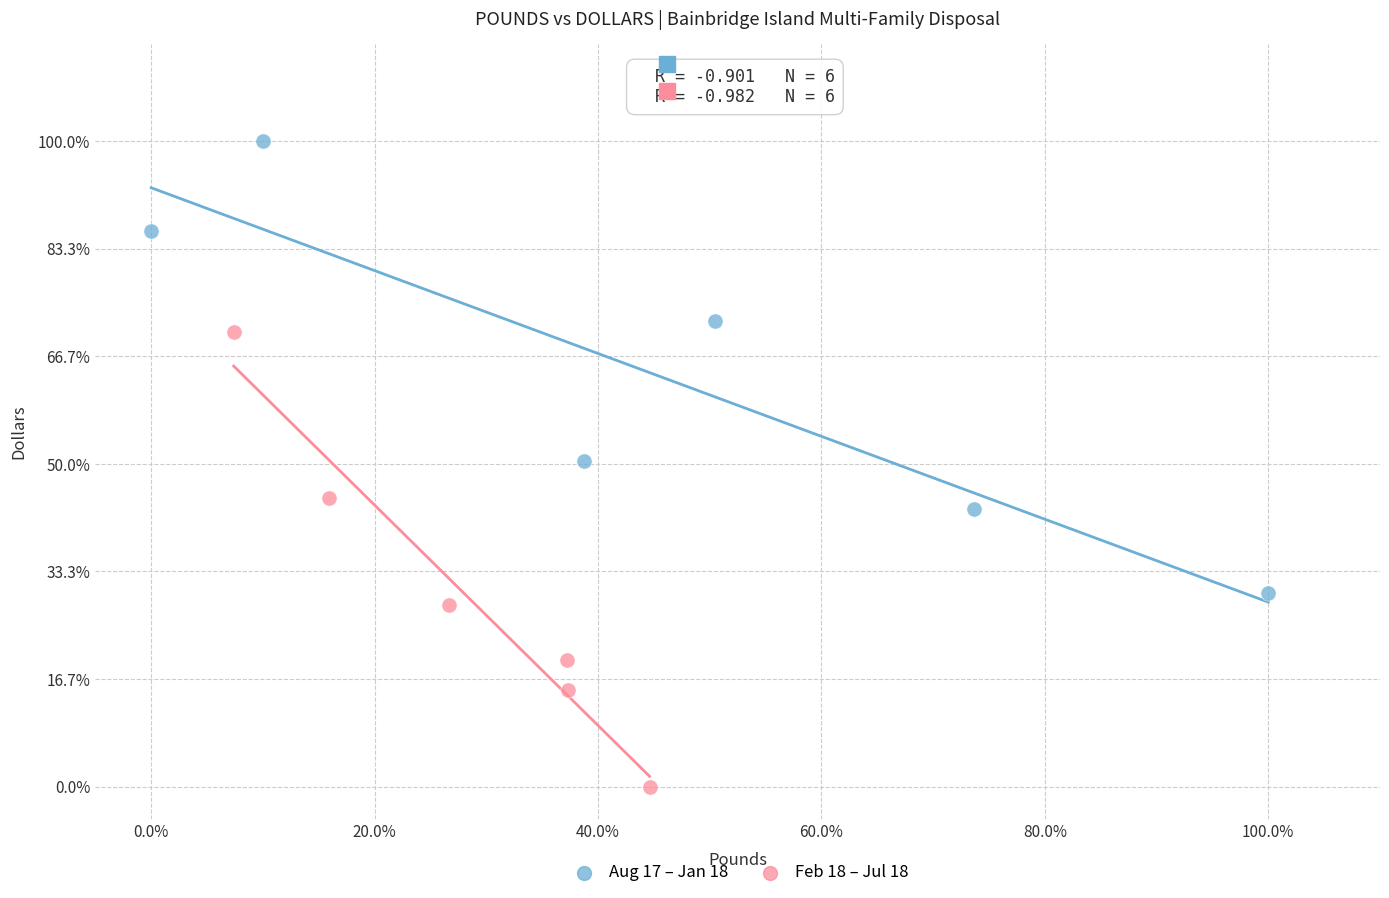

Which series reaches the maximum Y coordinate?

Aug 17 – Jan 18